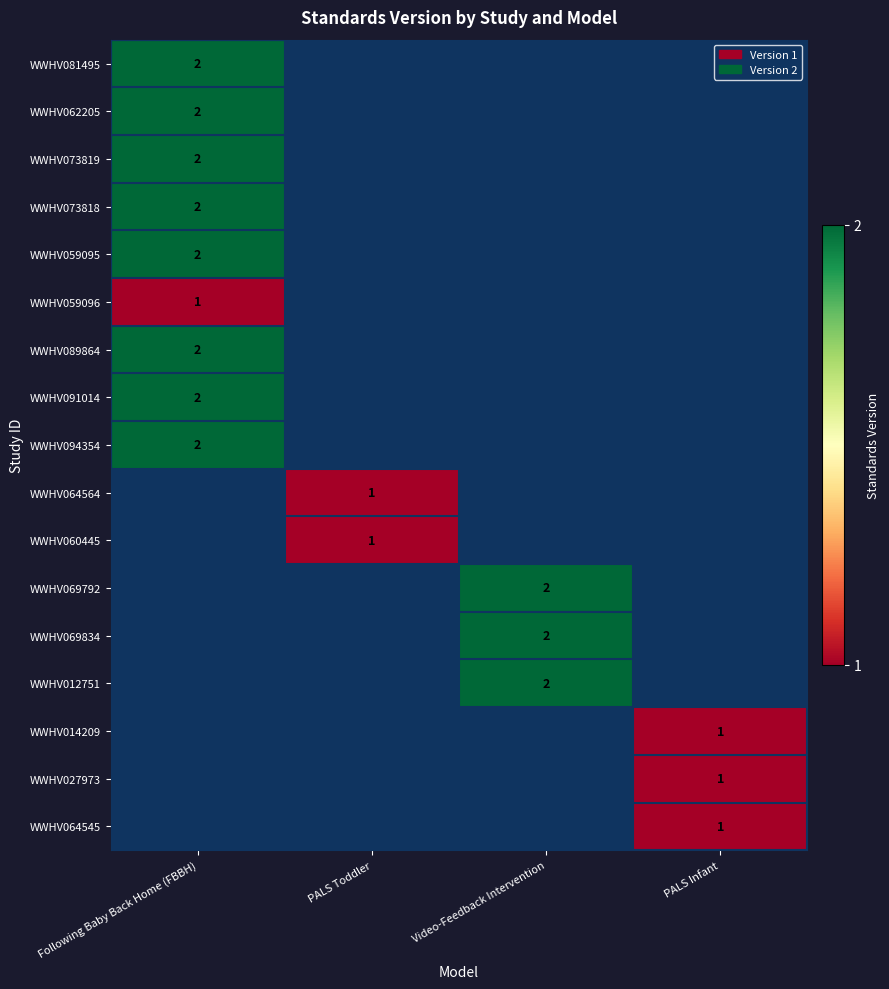

Is it true that WWHV062205 equals 2 at Following Baby Back Home (FBBH)?

True